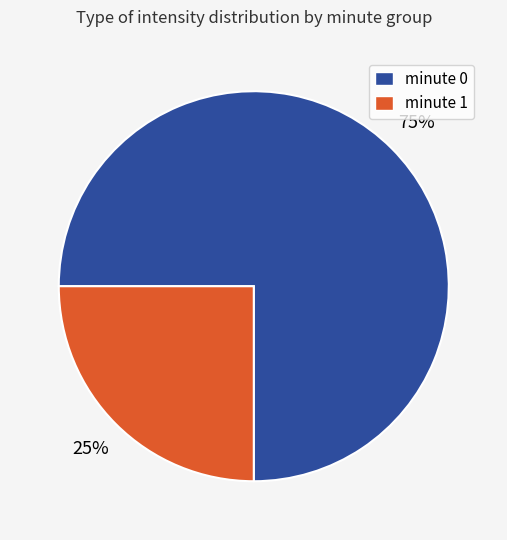

Combined, do minute 1 and minute 0 account for over 50%?

Yes